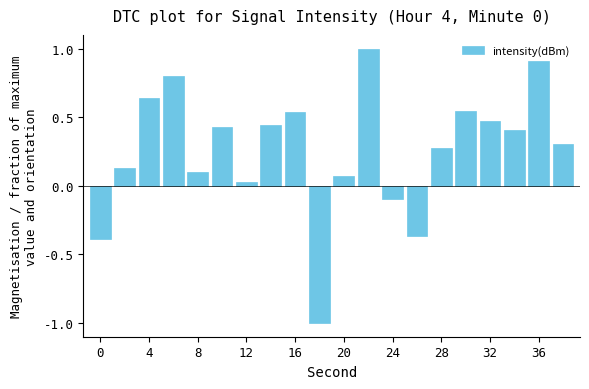

What is the smallest value displayed?

-1.0